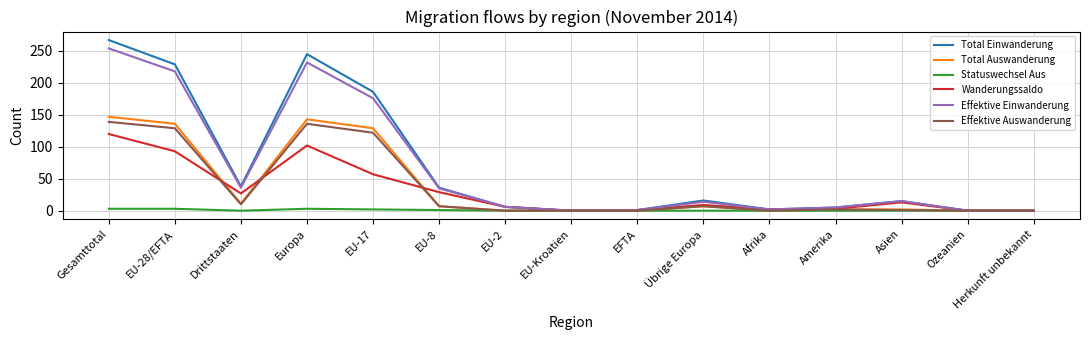

Is it true that Wanderungssaldo equals 27 at Drittstaaten?

True